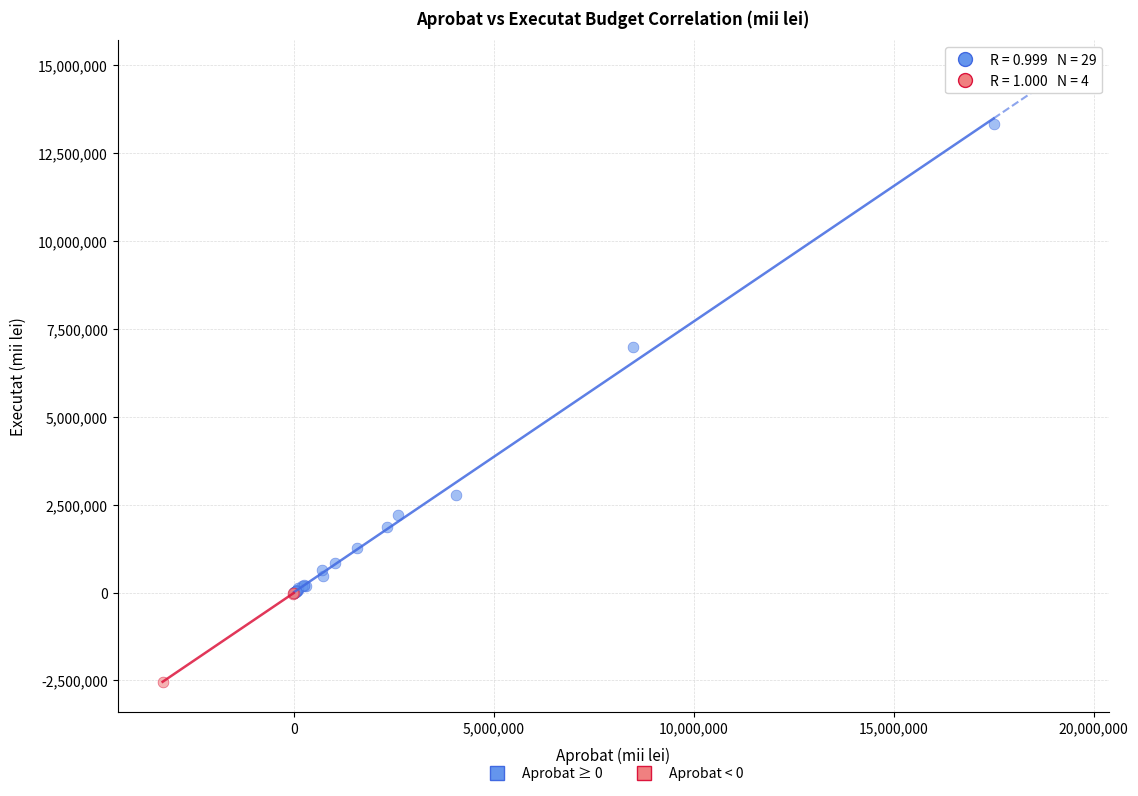

Which series contains the highest Y value?

Aprobat ≥ 0